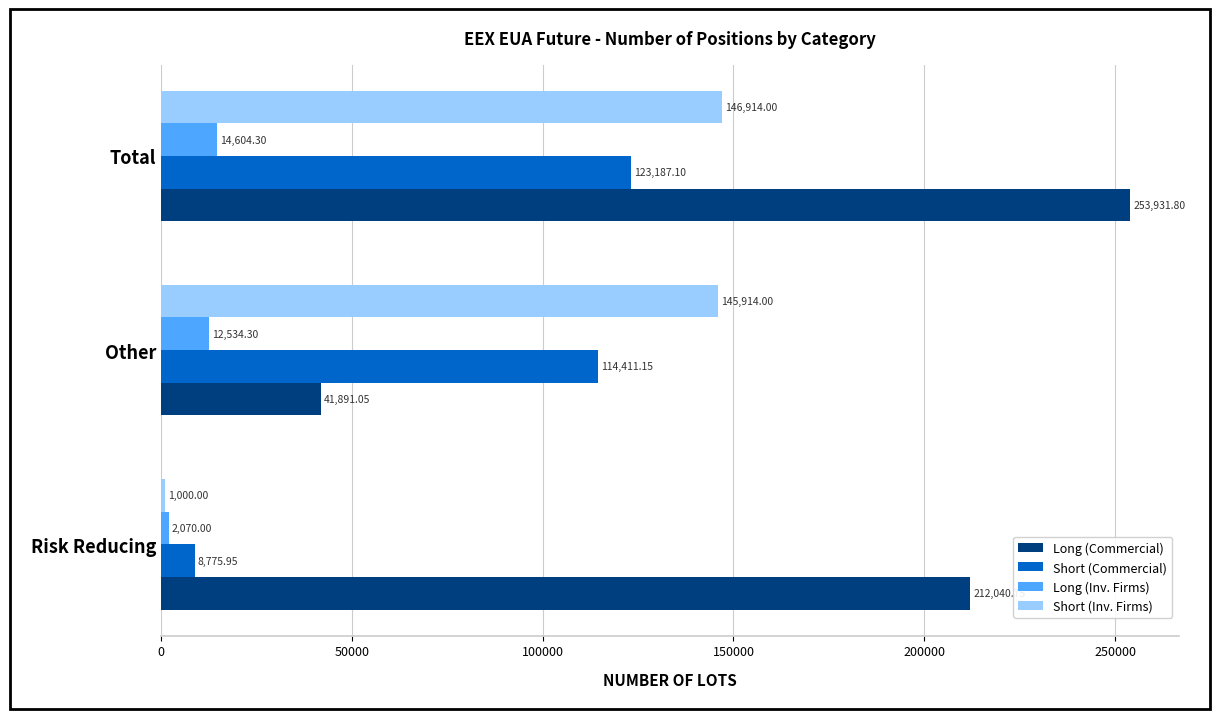

Which series changed the most between Risk Reducing and Other?

Long (Commercial)